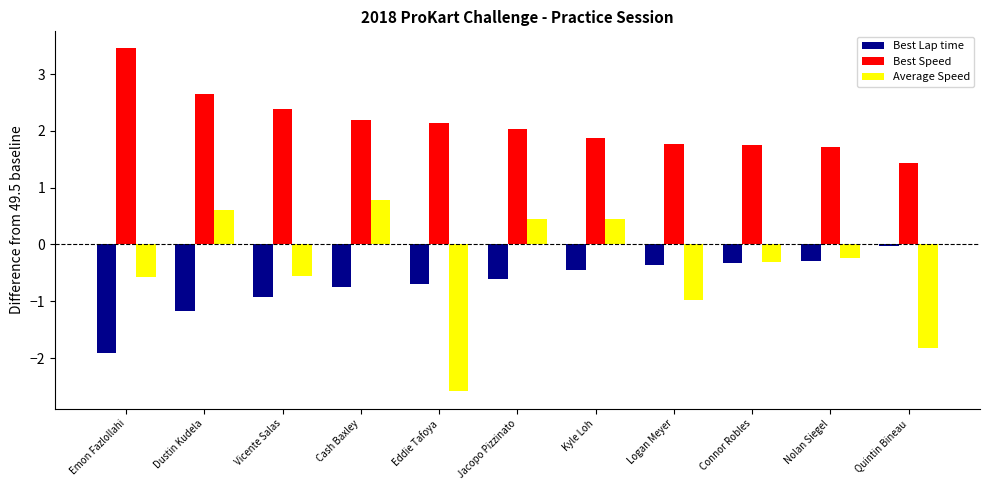

At which label is Best Lap time closest to 0?

Quintin Bineau